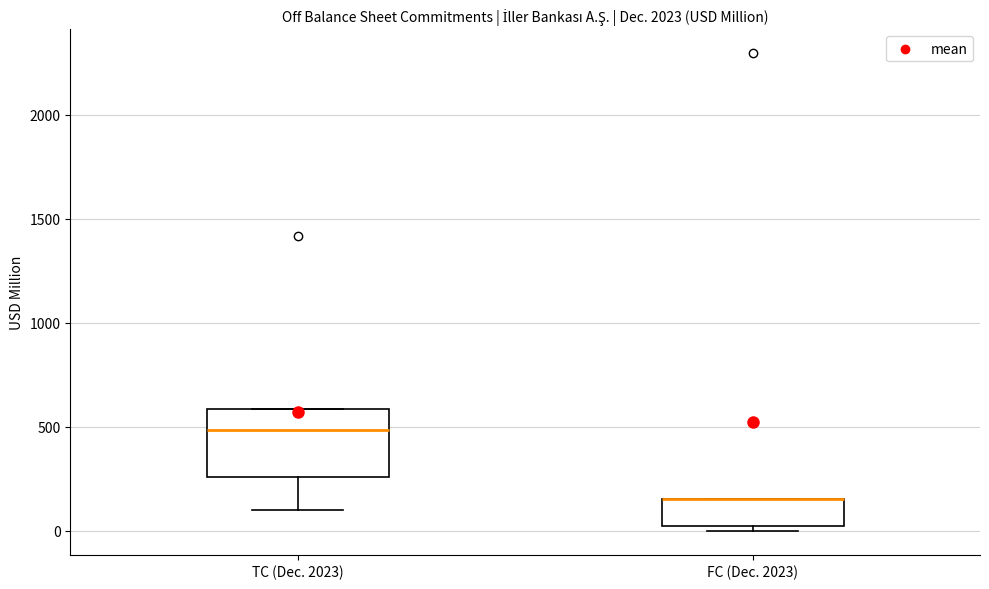

Reading left to right, read every box against the y-axis: the position of its median line, the range the box covers, and the ends of its whiskers. The values are not printed on the chart, so give them approximately, as read against the axis.

TC (Dec. 2023): median 500, box 250 to 600, whiskers 100 to 600
FC (Dec. 2023): median 150 (drawn on the box's upper edge), box 0 to 150, whiskers 0 (just below the box's lower edge) to 150